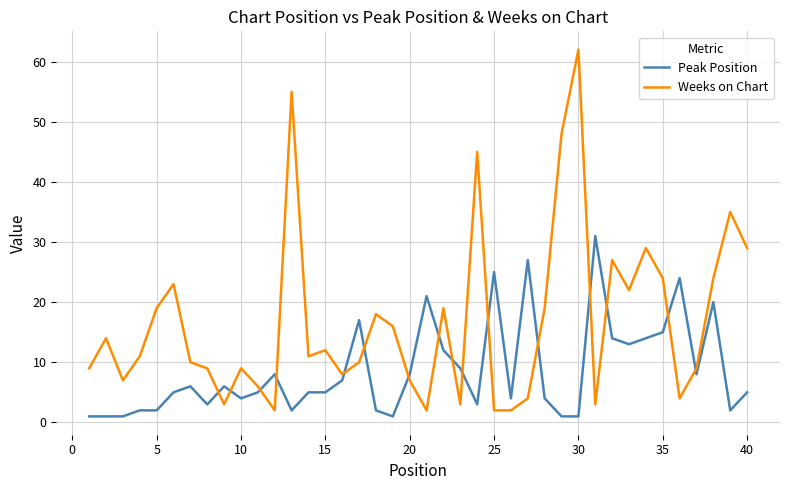

Rank the series by their average value, from highest to lowest.

Weeks on Chart, Peak Position